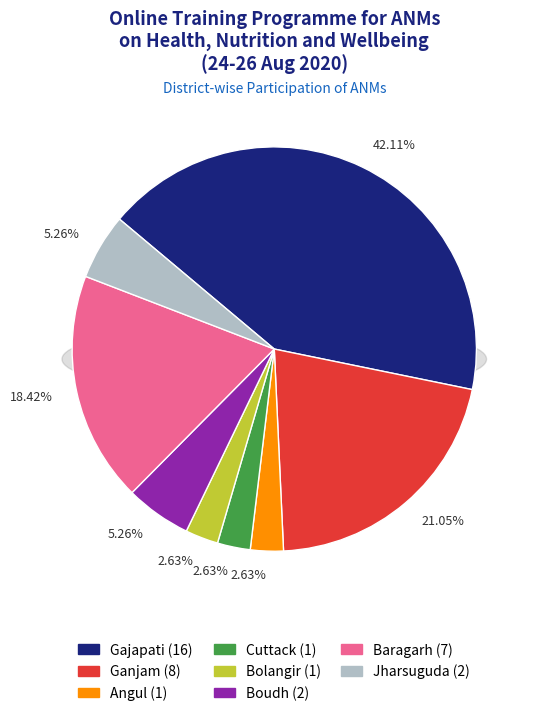

Which has a higher value, Ganjam or Cuttack?

Ganjam